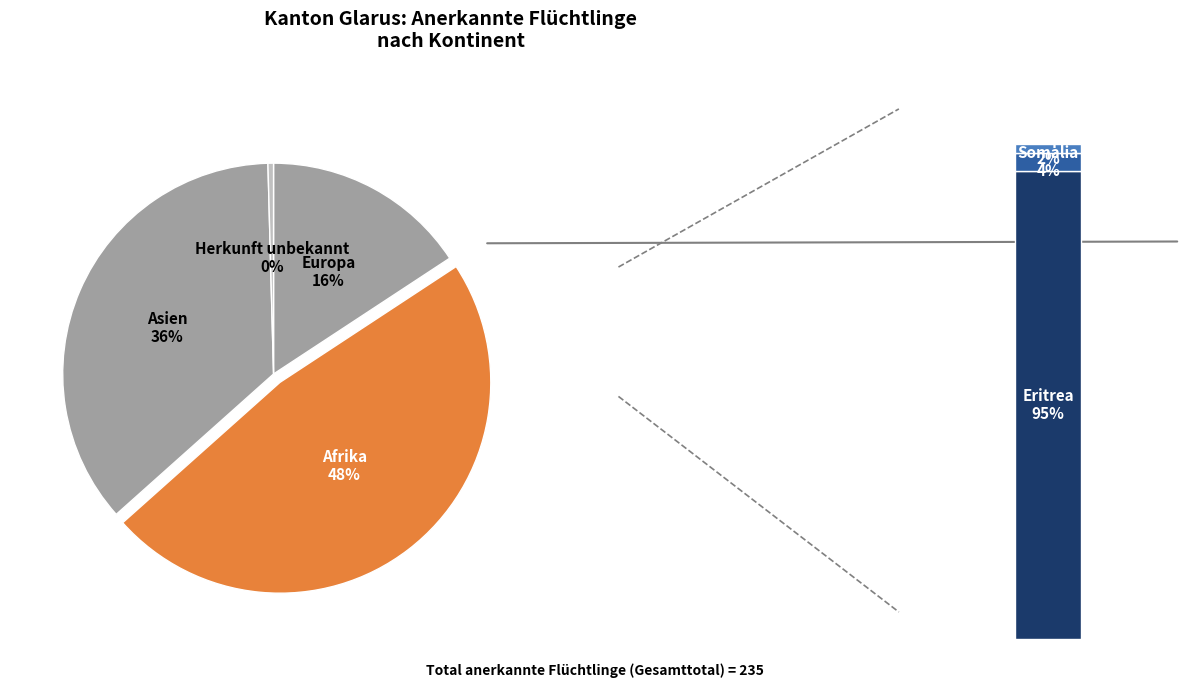

True or false: Afrika accounts for 37% of the total.

False